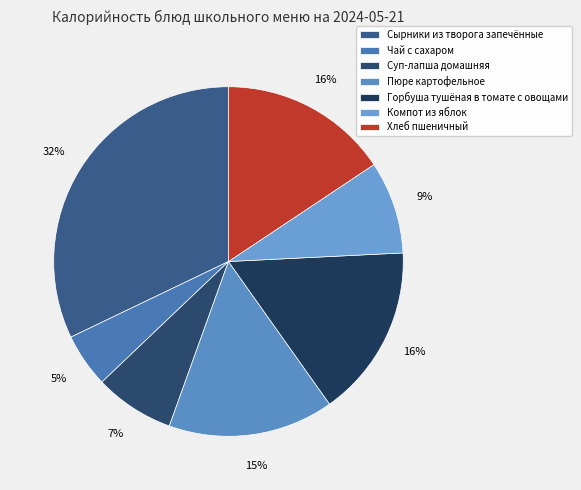

What is the change in value from Сырники из творога запечённые to Чай с сахаром?

-326.0